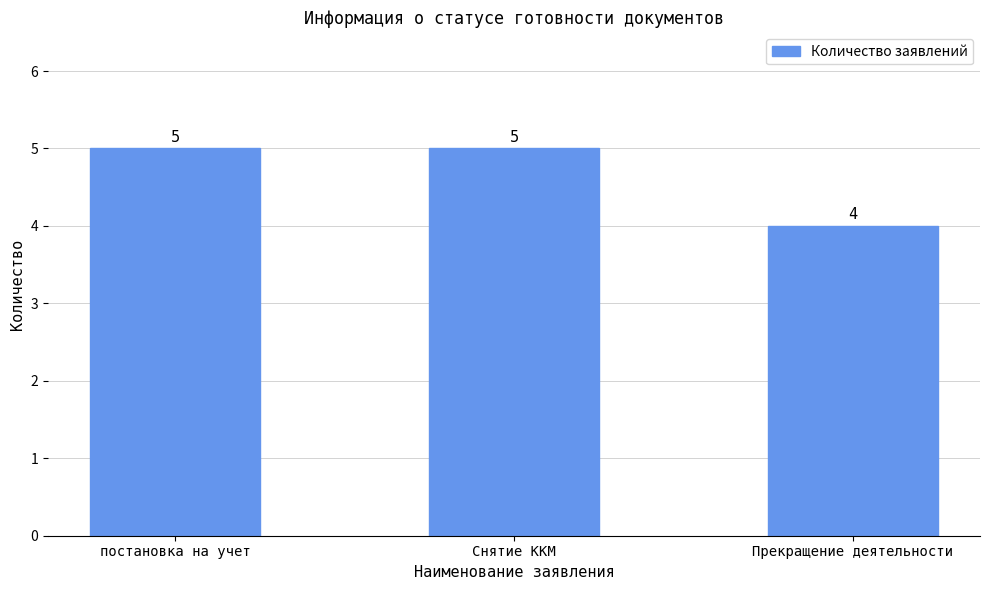

Reading right to left, what are all the values shown in this chart?

4	5	5